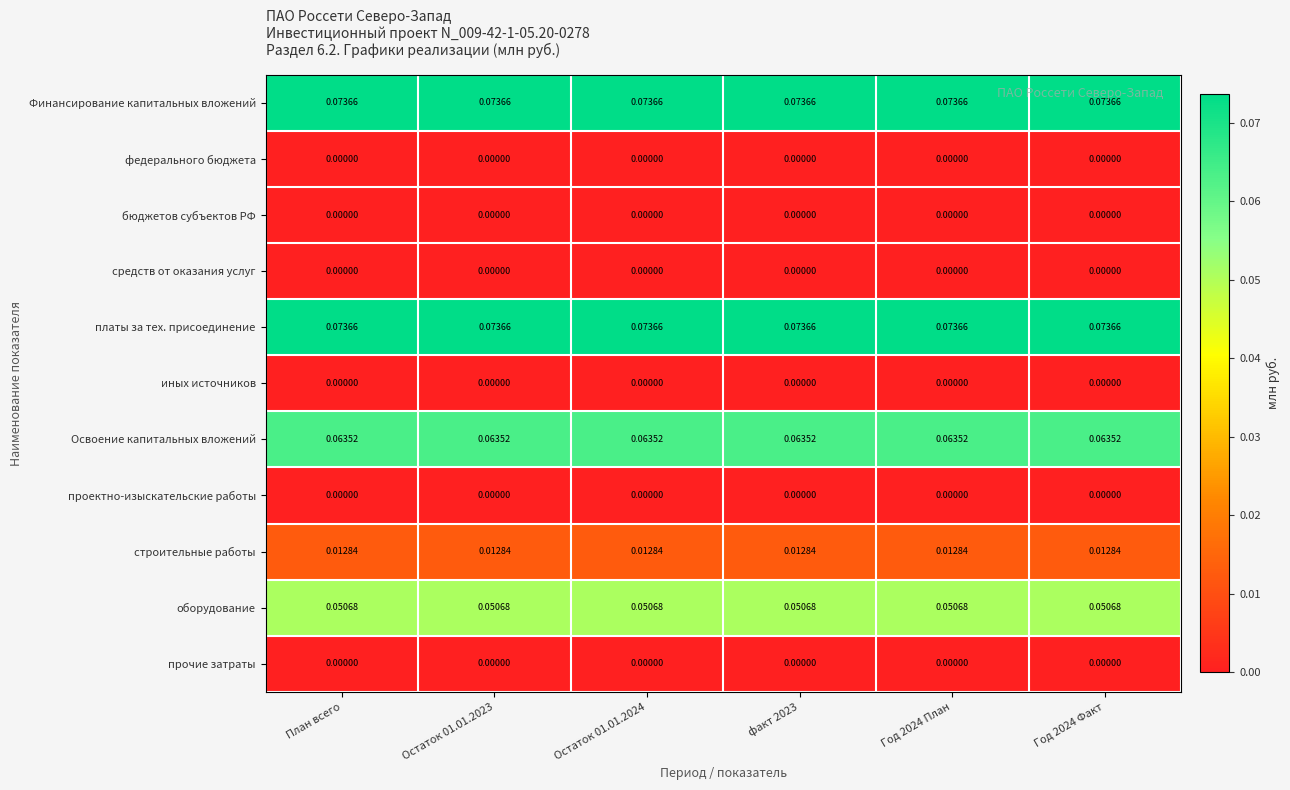

How many distinct data groups are displayed?

11